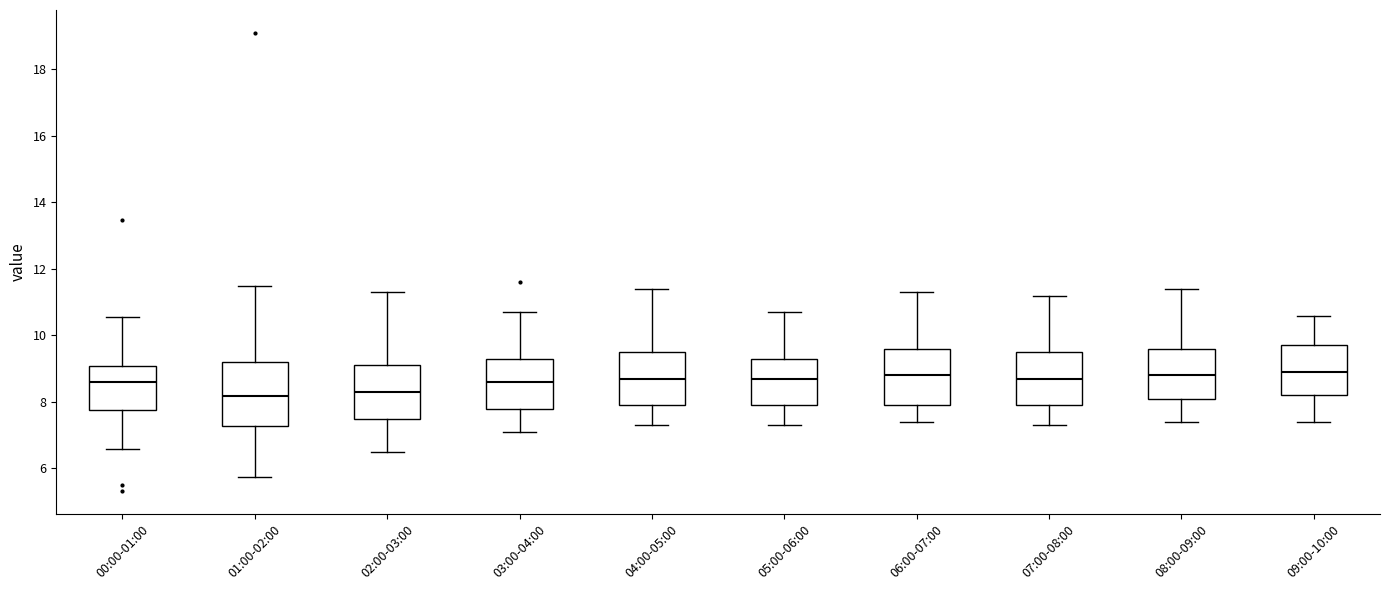

Reading left to right, read every box against the y-axis: the position of its median line, the range the box covers, and the ends of its whiskers. The values are not printed on the chart, so give them approximately, as read against the axis.

00:00-01:00: median 8.6, box 7.8 to 9.0, whiskers 6.6 to 10.6
01:00-02:00: median 8.2, box 7.2 to 9.2, whiskers 5.8 to 11.6
02:00-03:00: median 8.4, box 7.6 to 9.2, whiskers 6.6 to 11.4
03:00-04:00: median 8.6, box 7.8 to 9.4, whiskers 7.2 to 10.8
04:00-05:00: median 8.8, box 8.0 to 9.6, whiskers 7.4 to 11.4
05:00-06:00: median 8.8, box 8.0 to 9.4, whiskers 7.4 to 10.8
06:00-07:00: median 8.8, box 8.0 to 9.6, whiskers 7.4 to 11.4
07:00-08:00: median 8.8, box 8.0 to 9.6, whiskers 7.4 to 11.2
08:00-09:00: median 8.8, box 8.2 to 9.6, whiskers 7.4 to 11.4
09:00-10:00: median 9.0, box 8.2 to 9.8, whiskers 7.4 to 10.6